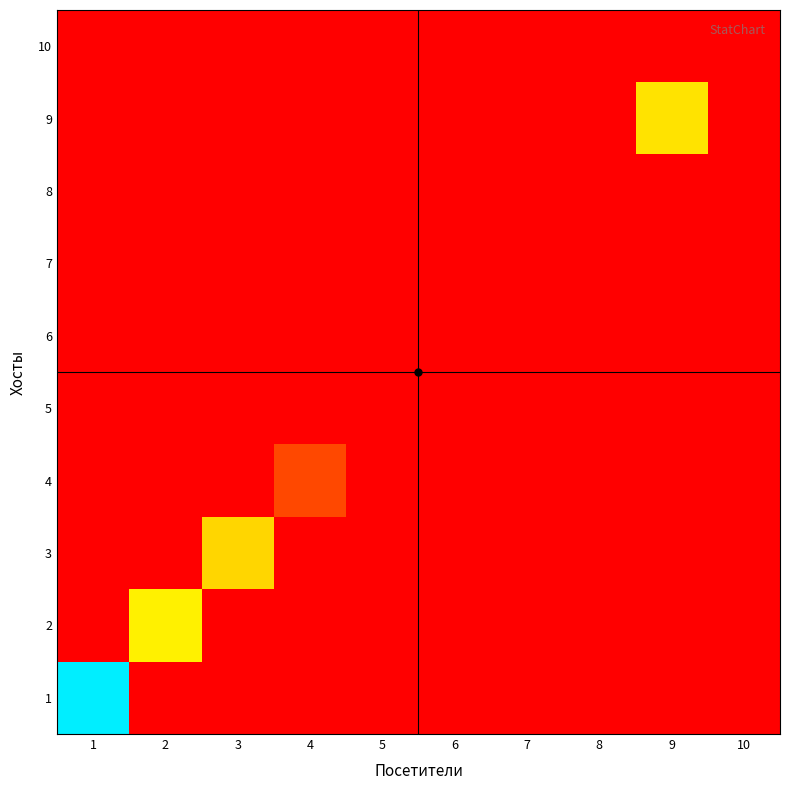

At how many categories does at least one series exceed 25?

1